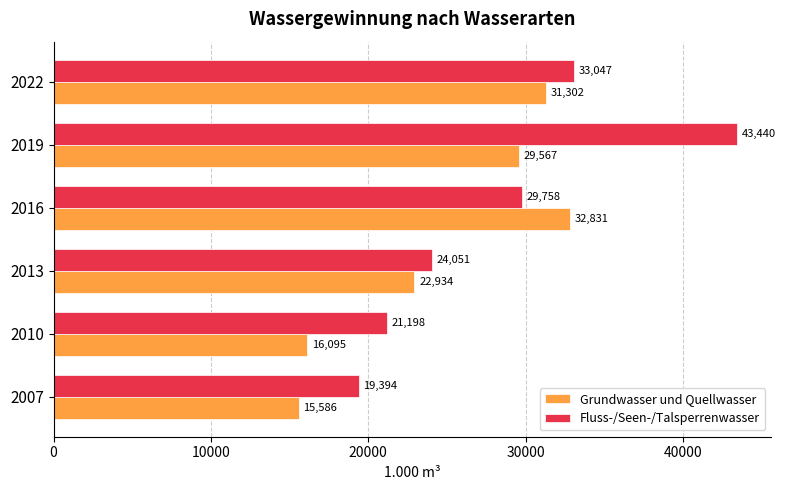

Which series has the largest total across all categories?

Fluss-/Seen-/Talsperrenwasser